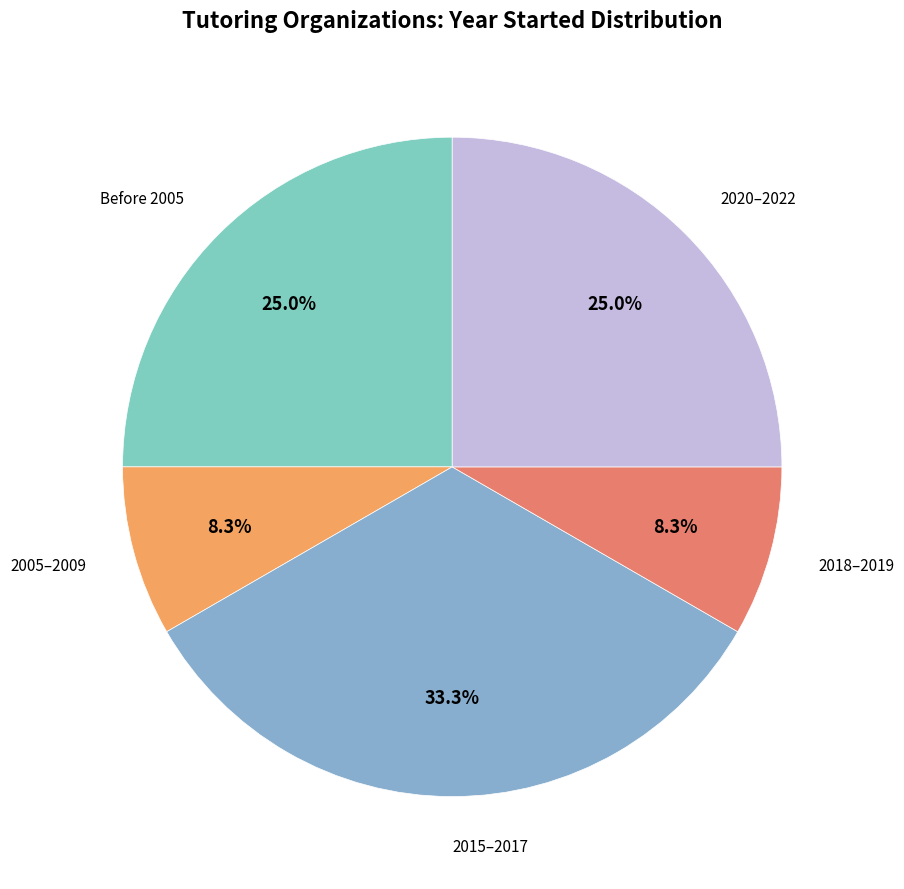

Is there a majority slice in this chart?

No